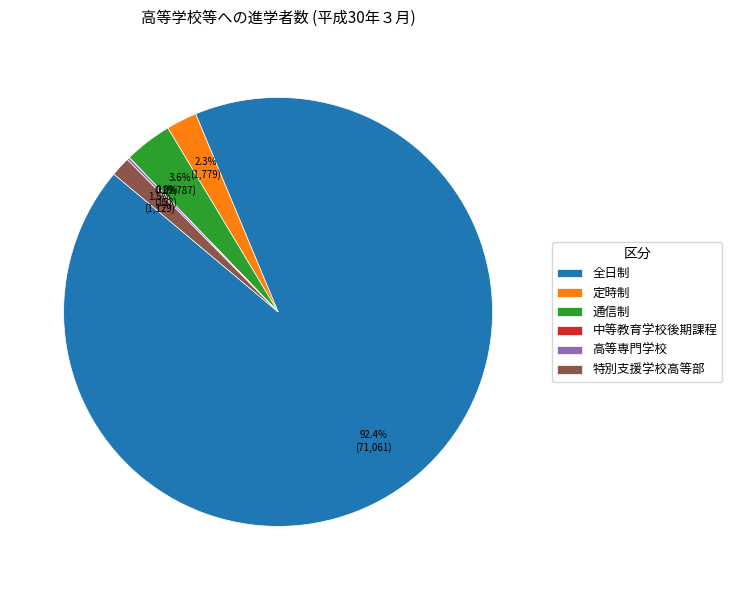

Which category has the biggest portion of the pie?

全日制